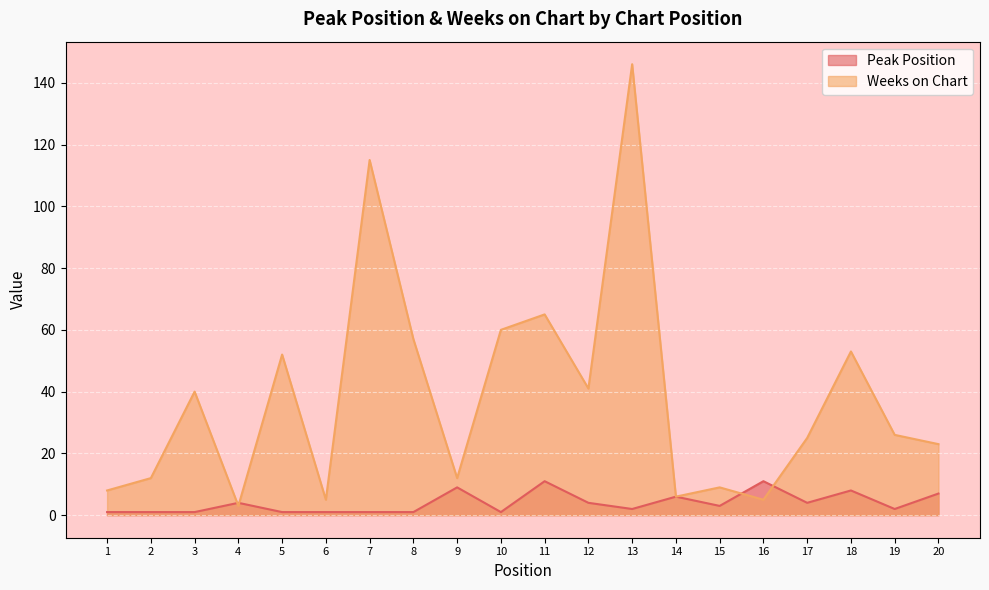

At how many categories does at least one series exceed 14?

12